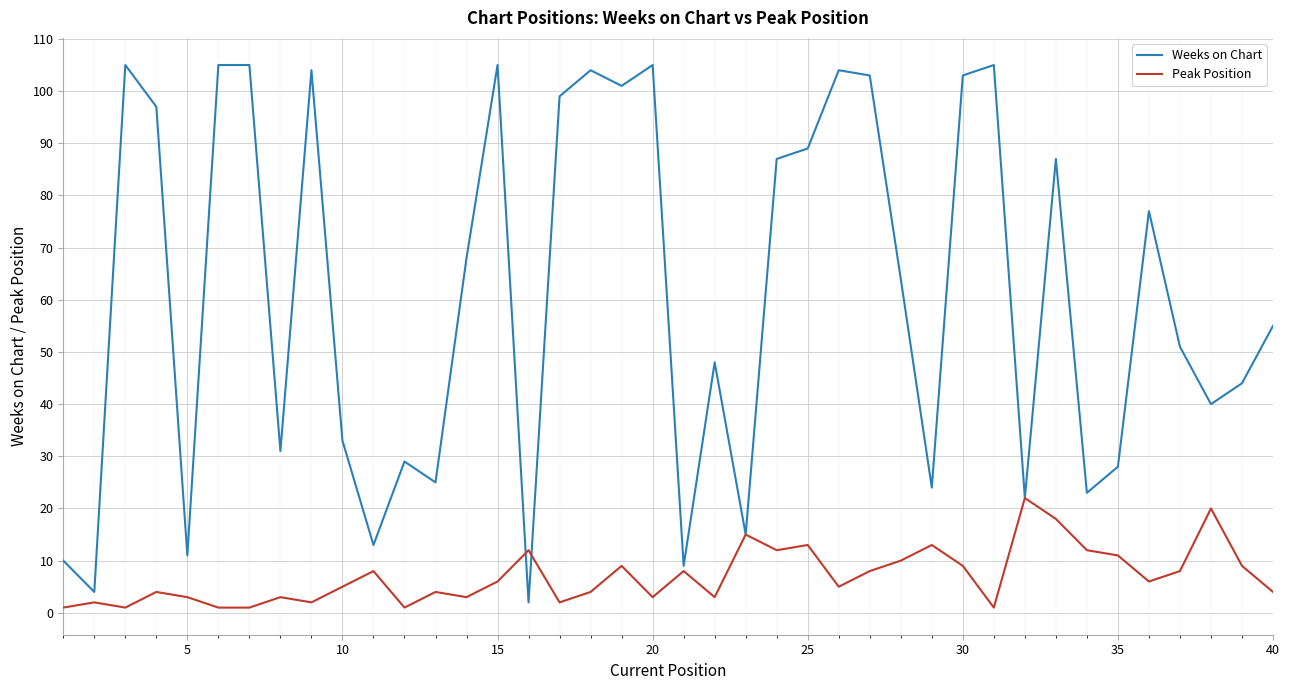

Rank the series by their maximum value, from lowest to highest.

Peak Position, Weeks on Chart